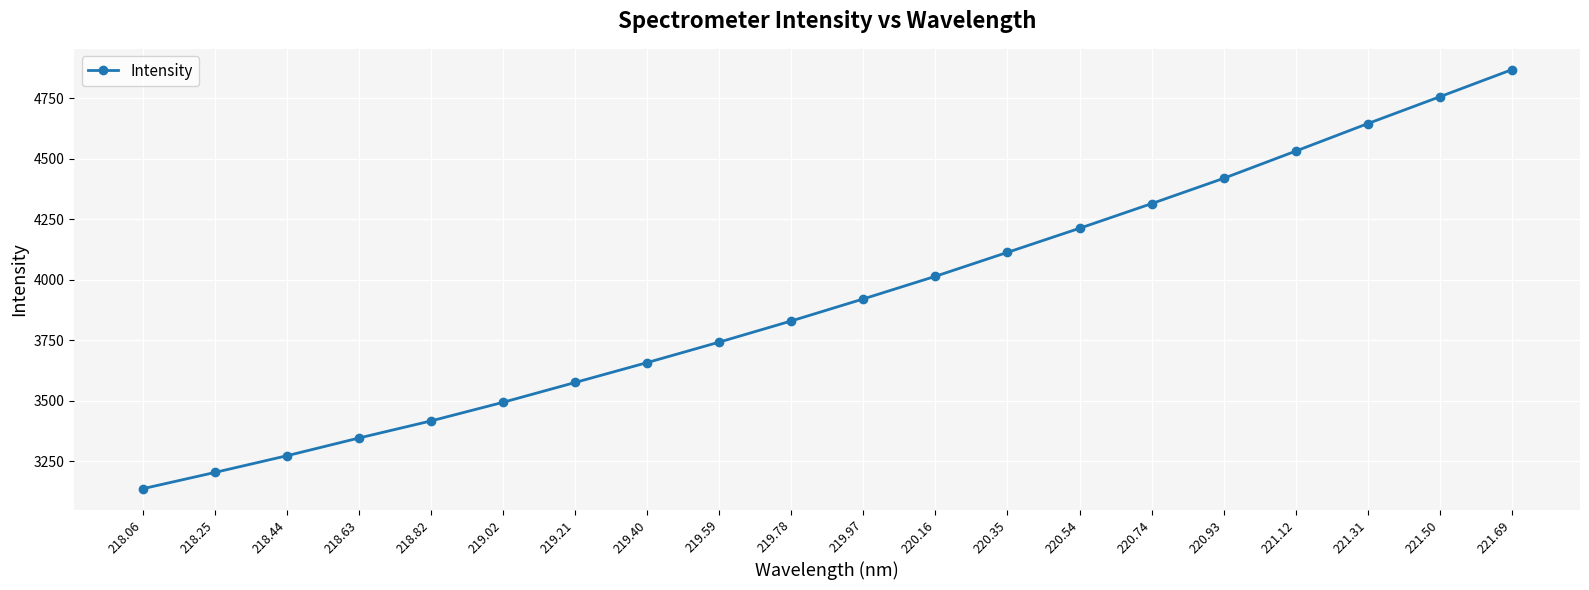

What is the difference between the values at 218.06 and 219.02?

357.2